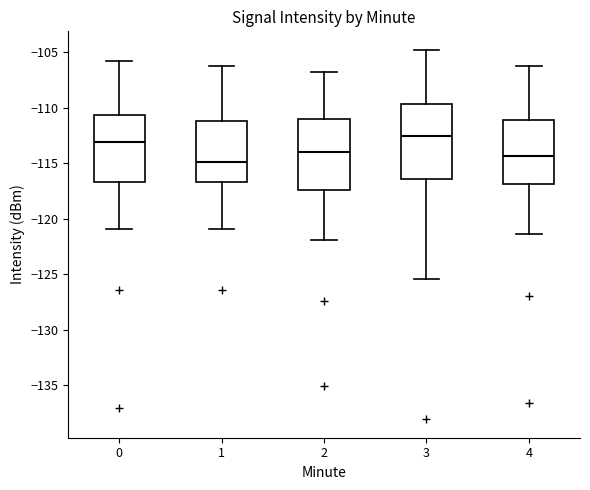

Which box's median line is the highest?

3